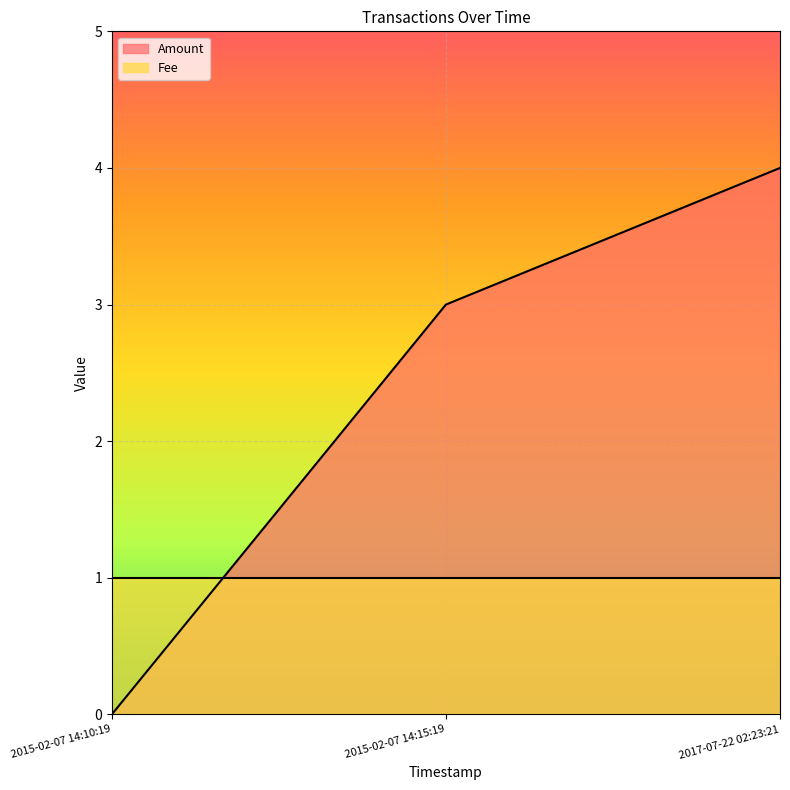

Rank the categories by value from highest to lowest.

2017-07-22 02:23:21, 2015-02-07 14:15:19, 2015-02-07 14:10:19